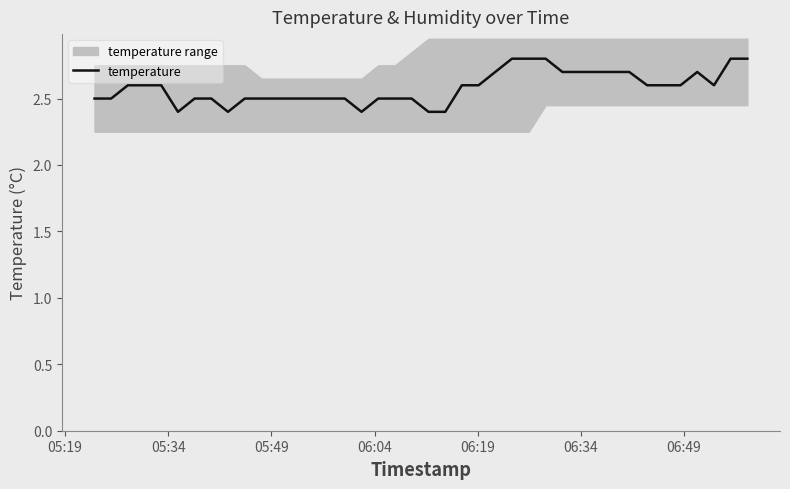

How many lines are shown in the chart?

1